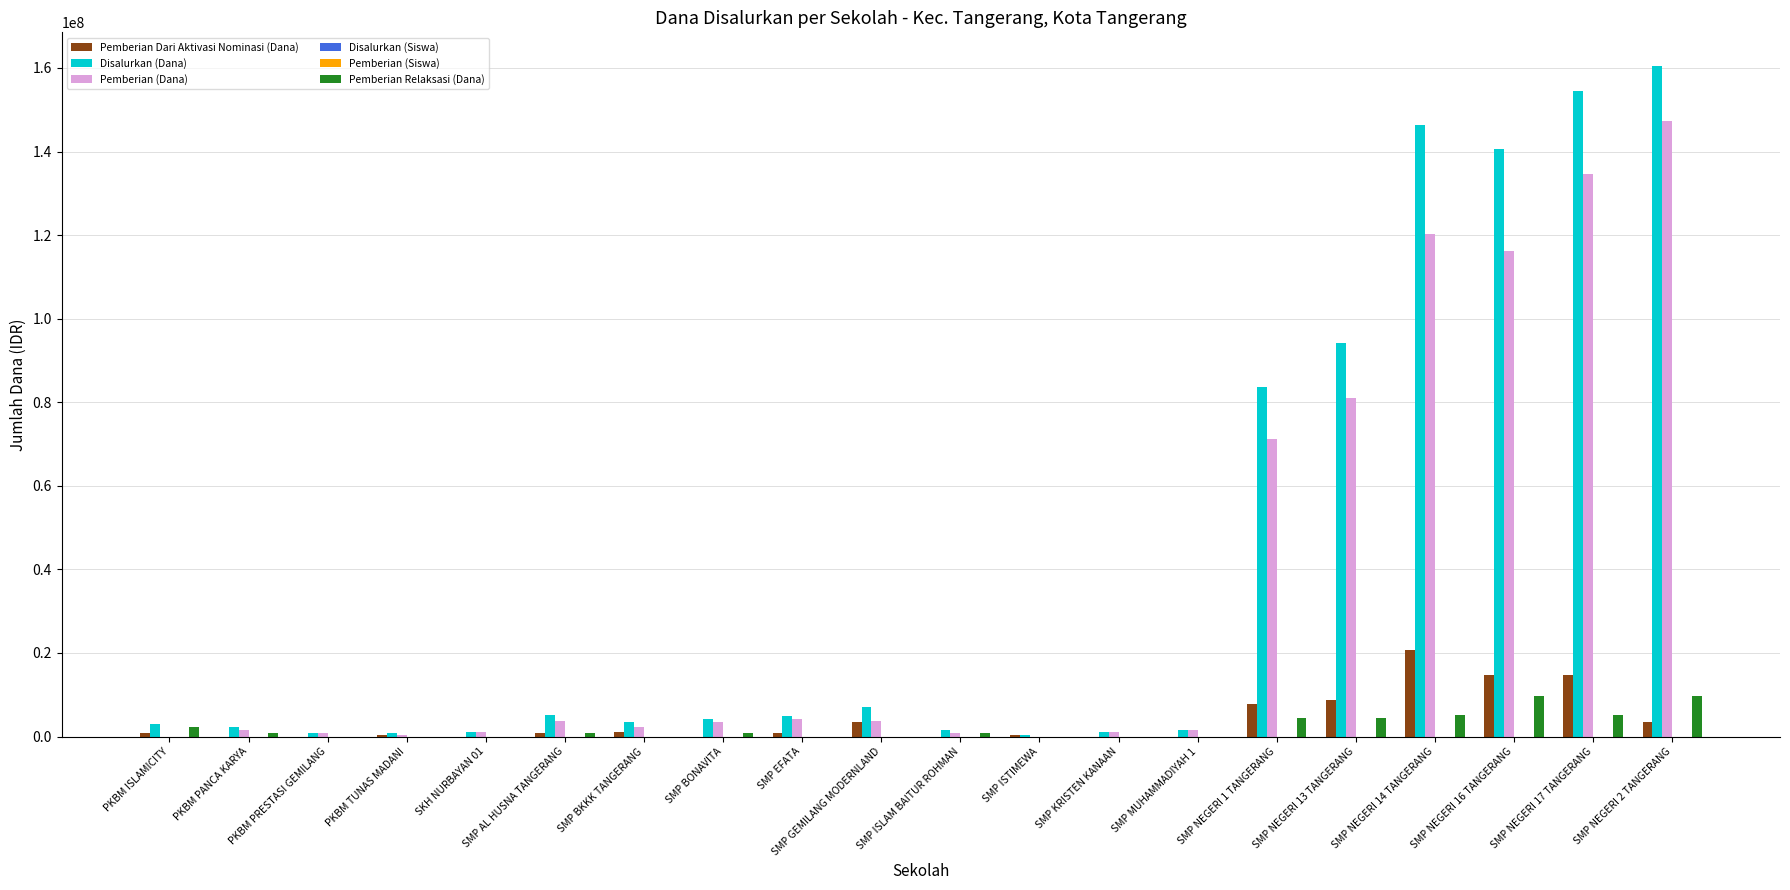

The value of Pemberian Relaksasi (Dana) at SMP NEGERI 16 TANGERANG is 9750000. True or false?

True